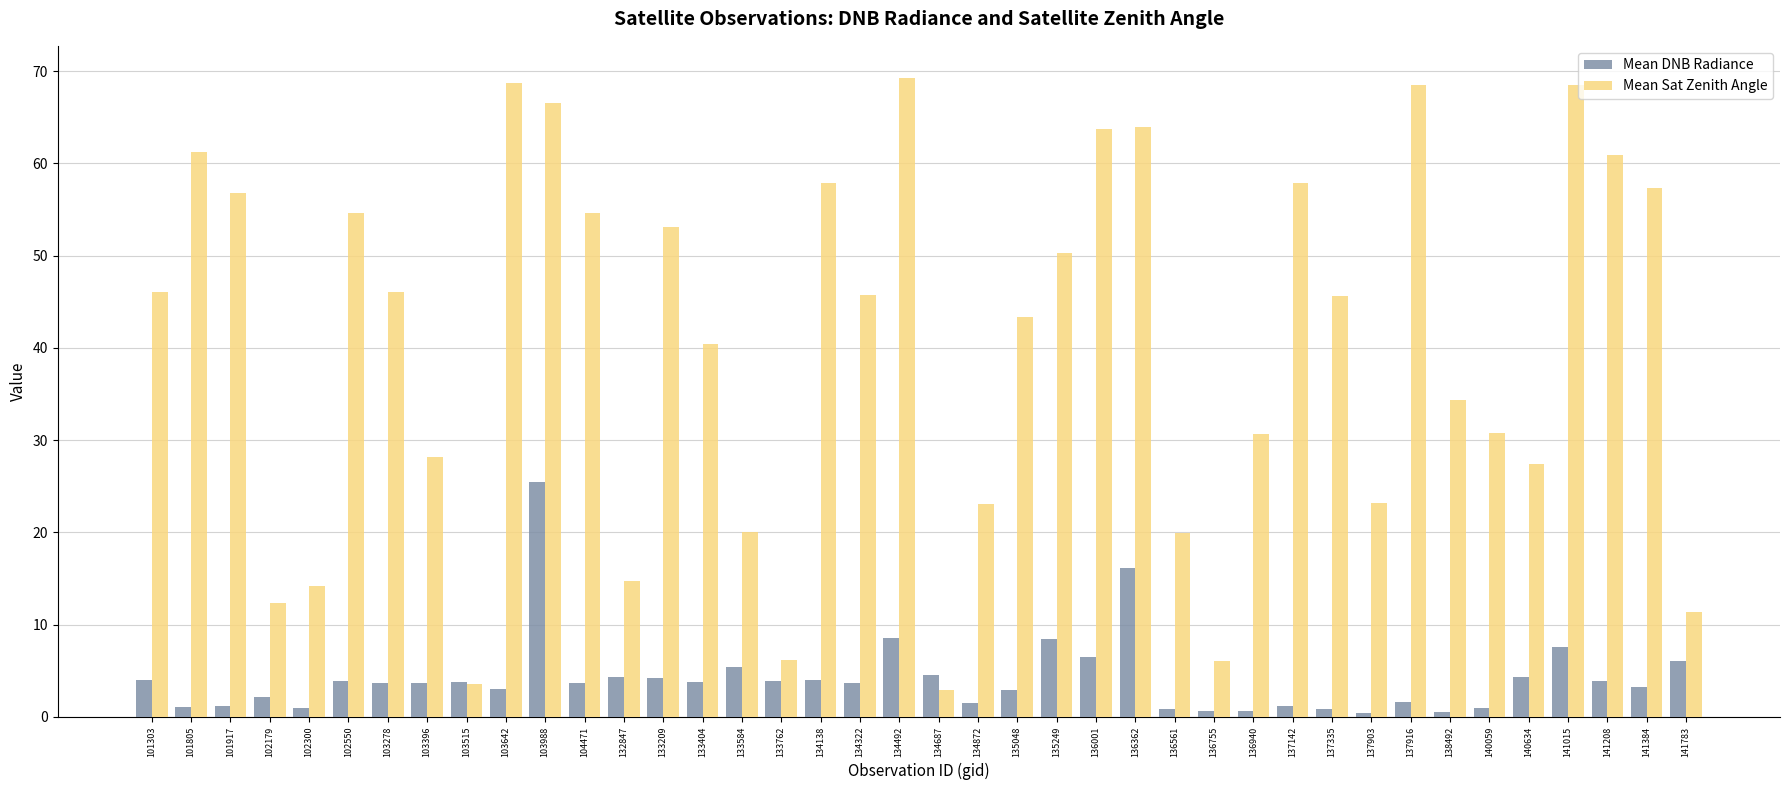

What is the value of the Mean DNB Radiance bar at the 9th from the left?

3.8